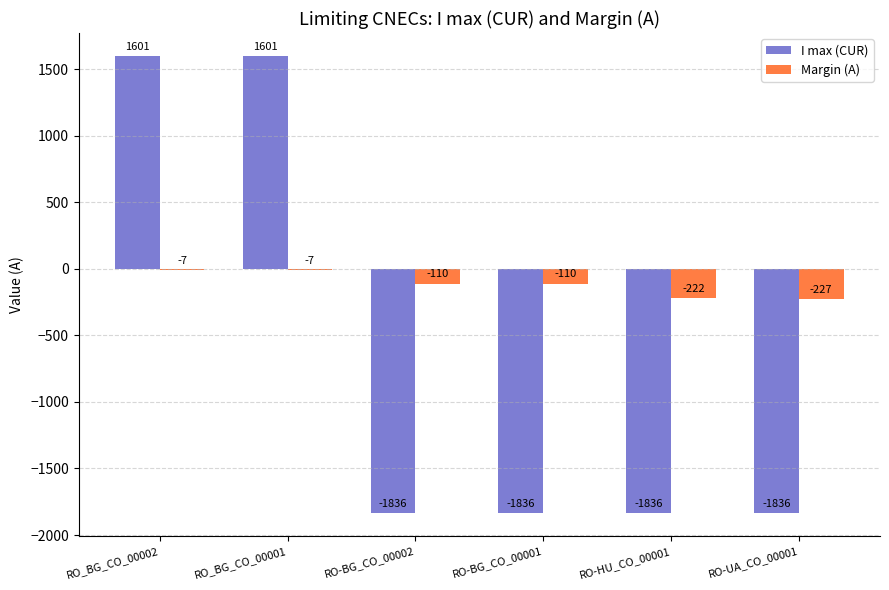

What is the sum of the I max (CUR) values at RO-UA_CO_00001 and RO_BG_CO_00001?

-235